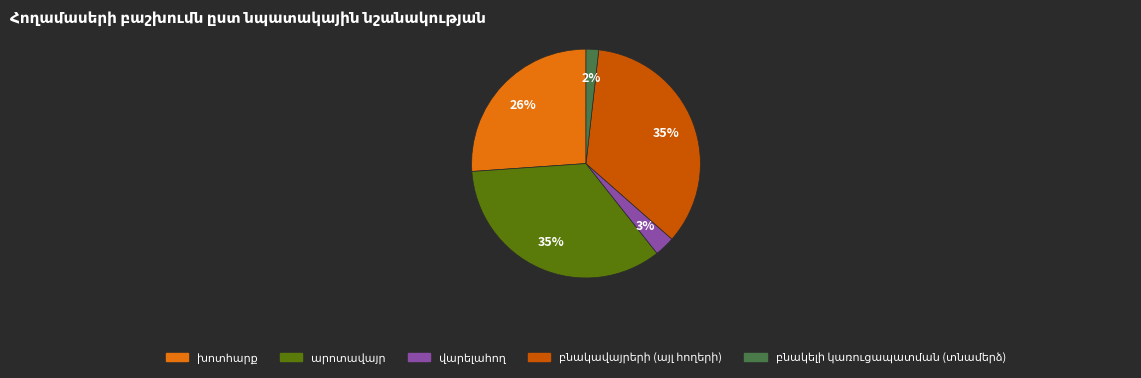

To the nearest percent, what is the average slice percentage?

20%